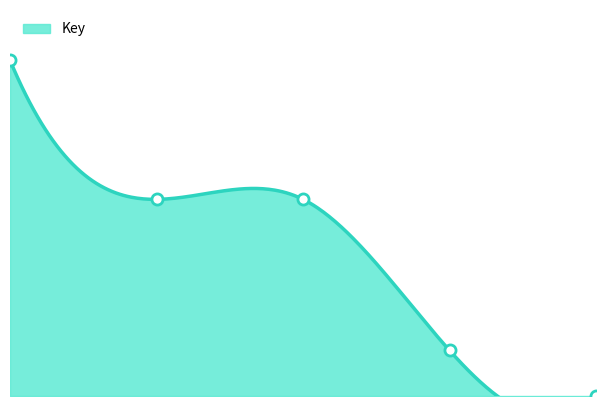

Between 4 and 2, which is larger?

2